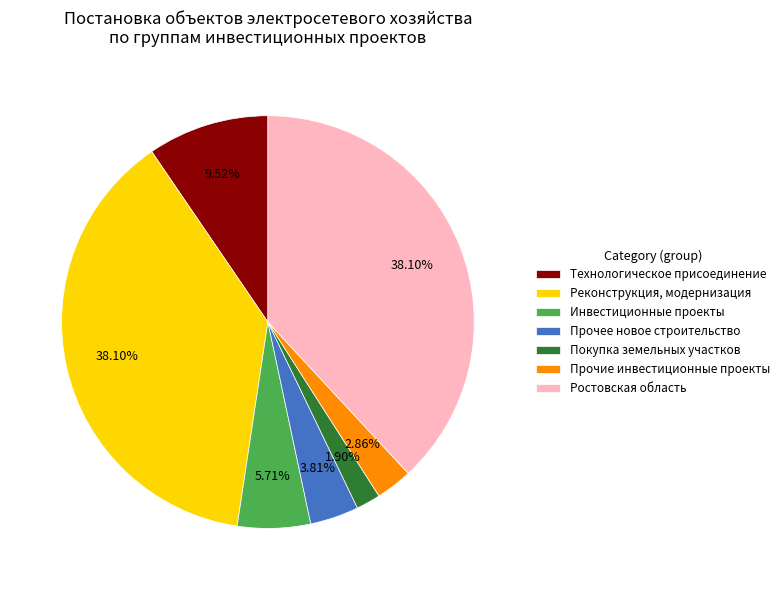

Count the number of slices in the pie.

7